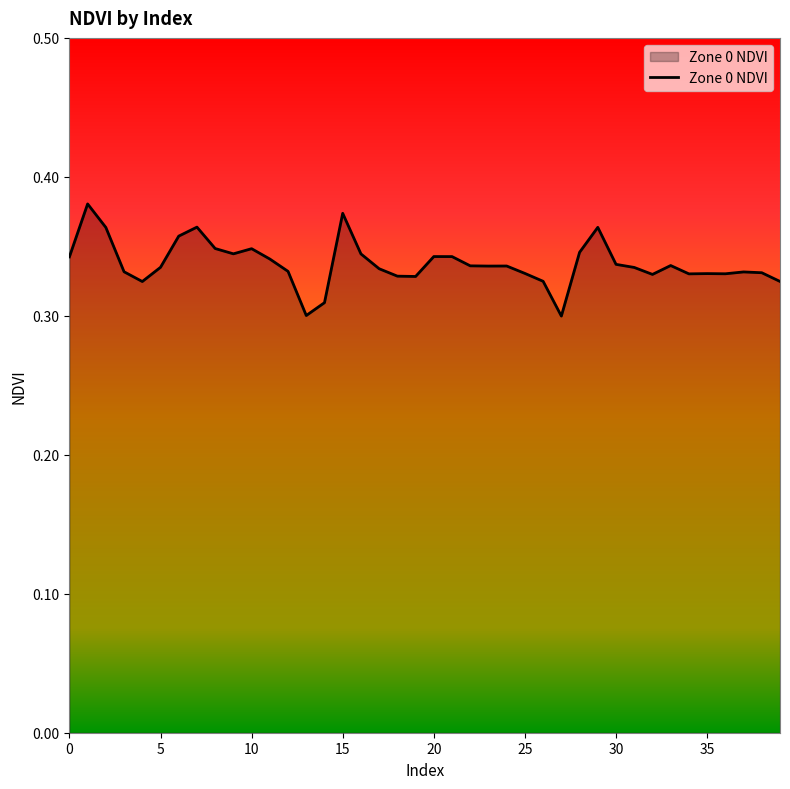

Which label corresponds to the smallest value in the chart?

27